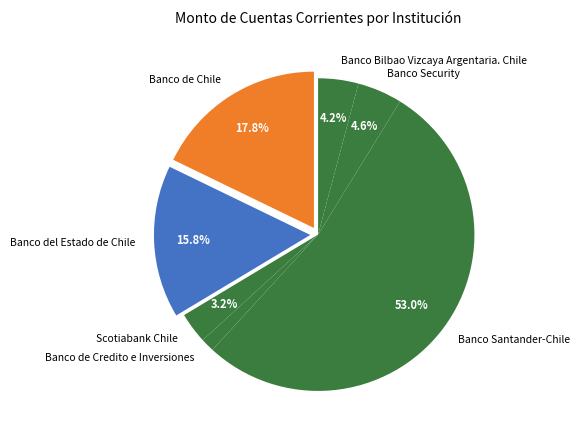

The Banco Santander-Chile slice represents 53% of the pie. True or false?

True